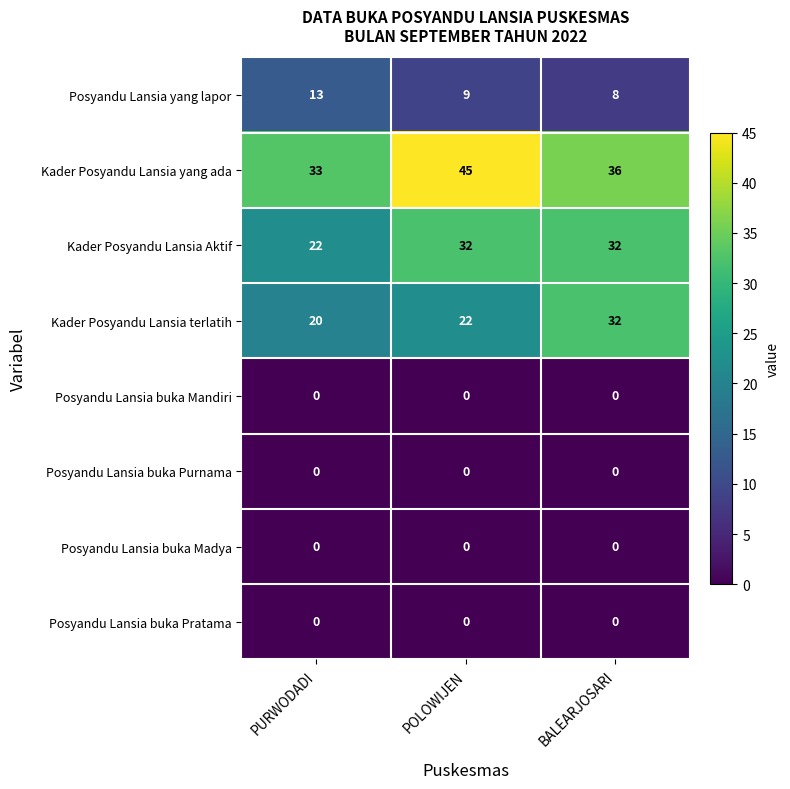

Count the number of categories in the chart.

3